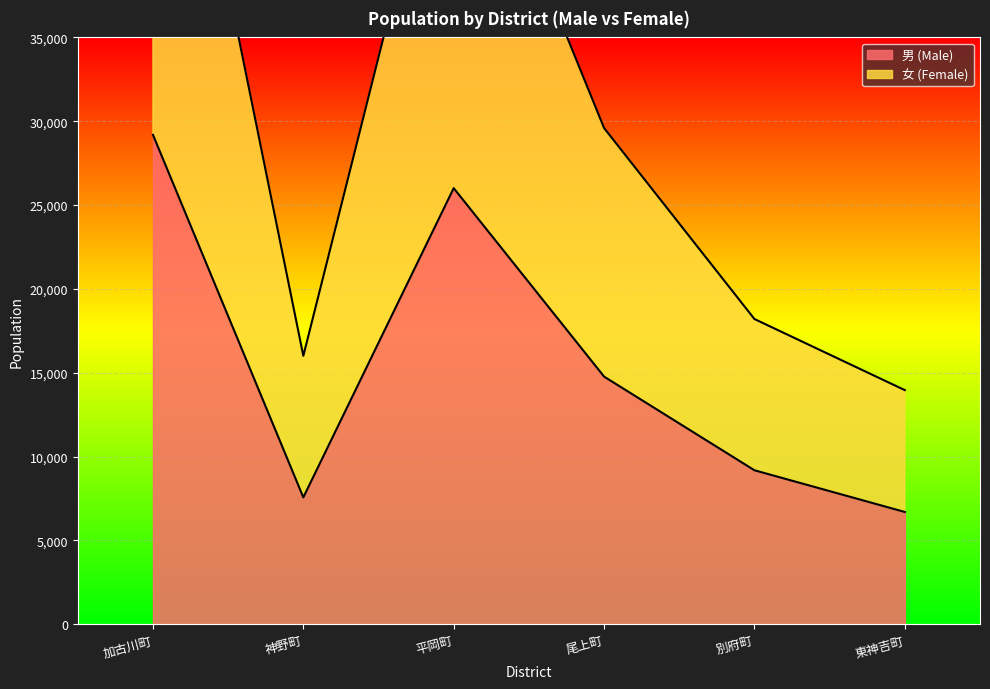

At which category is the sum across all series the highest?

加古川町